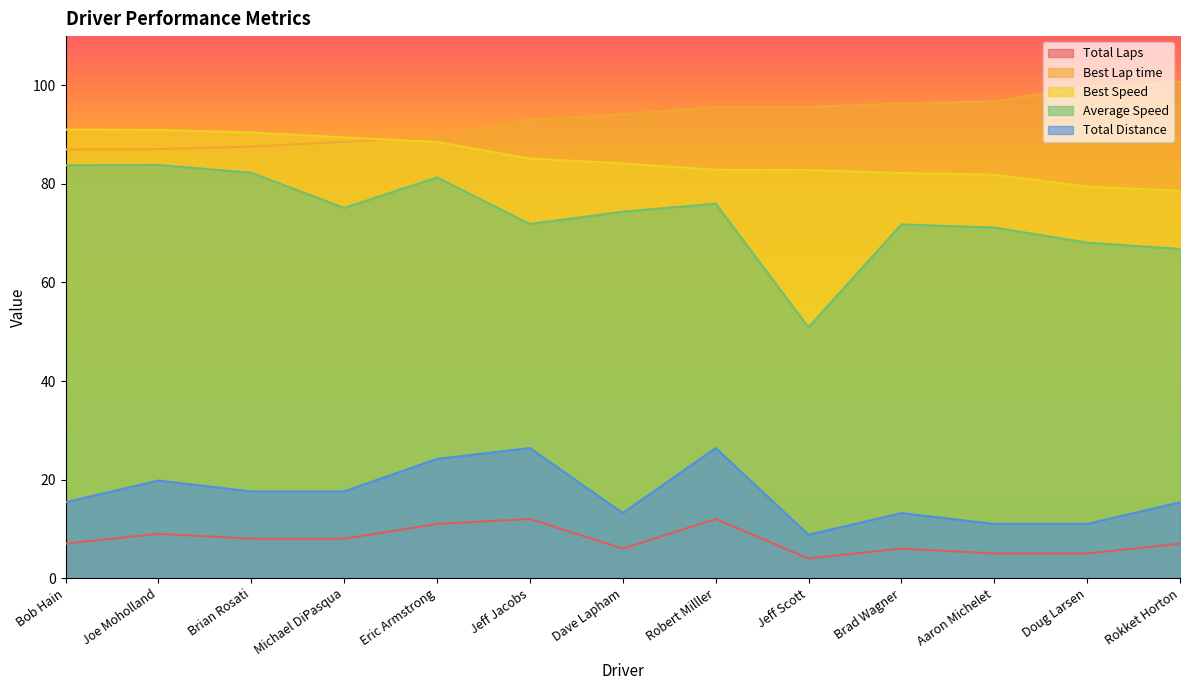

Reading right to left, what are all the values shown in this chart?

Total Laps: 7.0	5.0	5.0	6.0	4.0	12.0	6.0	12.0	11.0	8.0	8.0	9.0	7.0
Best Lap time: 100.7	99.7	96.7	96.3	95.6	95.6	94.1	93.0	89.5	88.6	87.6	87.1	87.0
Best Speed: 78.6	79.4	81.9	82.2	82.8	82.9	84.2	85.1	88.5	89.4	90.4	91.0	91.0
Average Speed: 66.8	68.1	71.2	71.8	50.9	76.0	74.4	71.9	81.3	75.1	82.3	83.9	83.8
Total Distance: 15.4	11.0	11.0	13.2	8.8	26.4	13.2	26.4	24.2	17.6	17.6	19.8	15.4